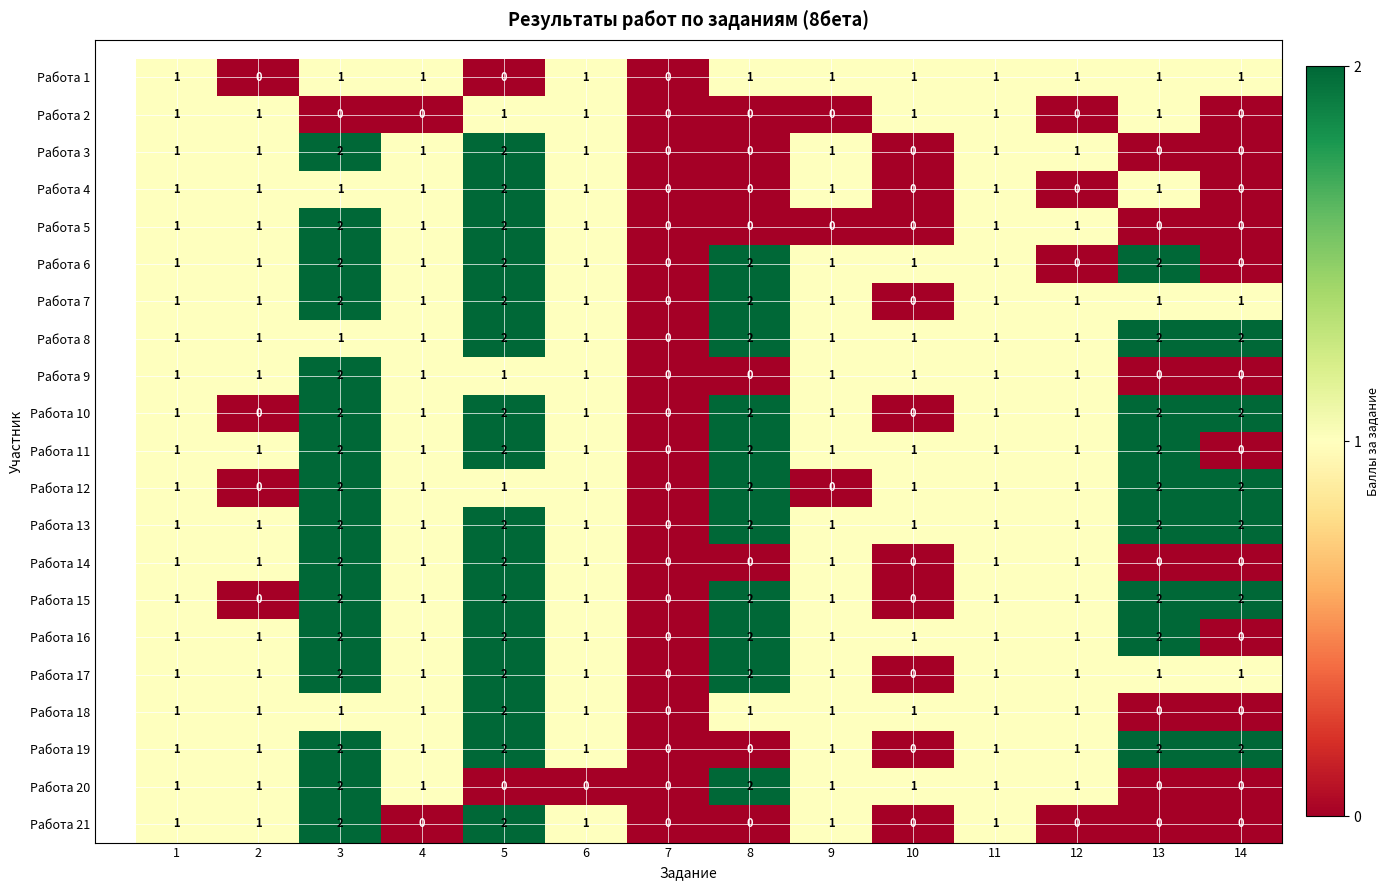

The value of Работа 7 at 9 is 1. True or false?

True